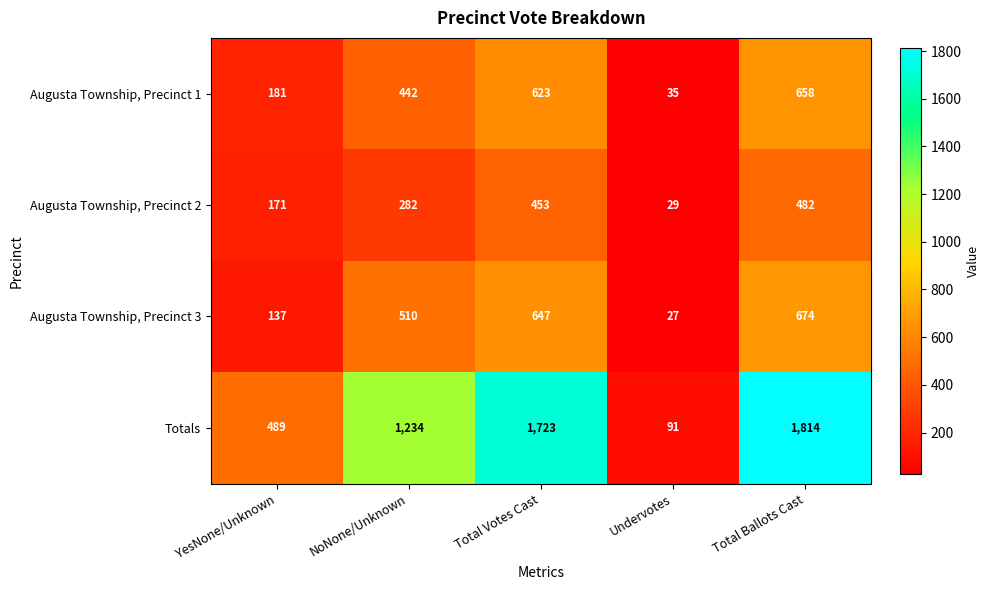

Which series has the largest total across all categories?

Totals